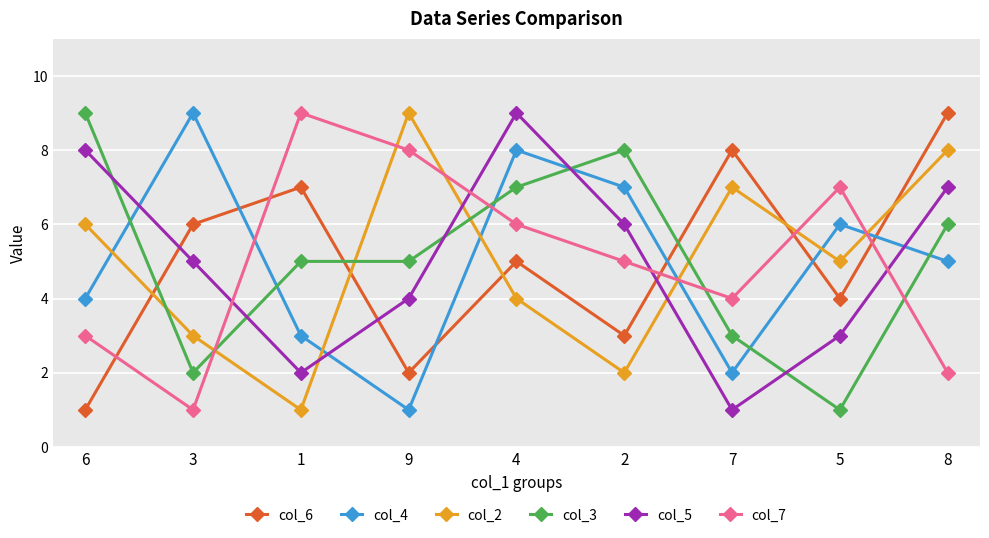

How many lines are shown in the chart?

6